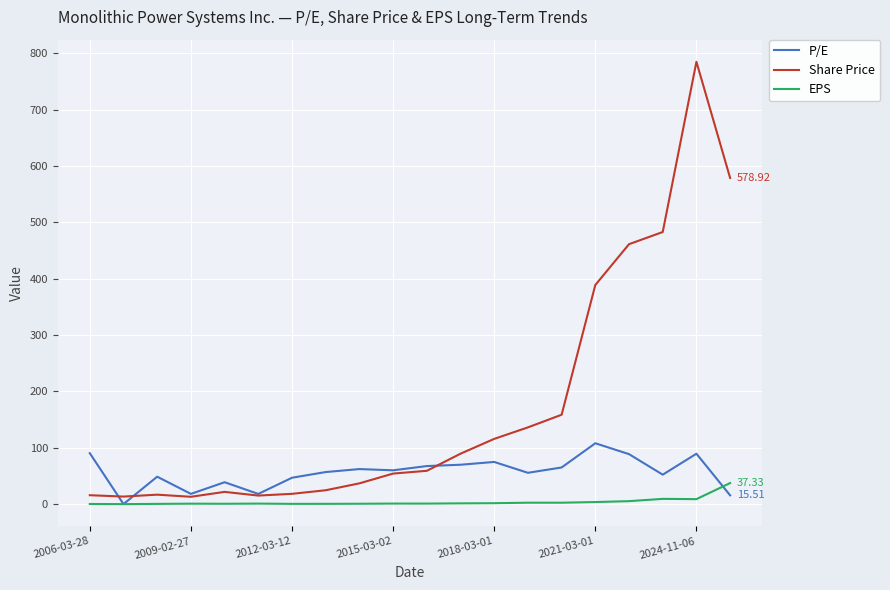

Which series has the largest total across all categories?

Share Price